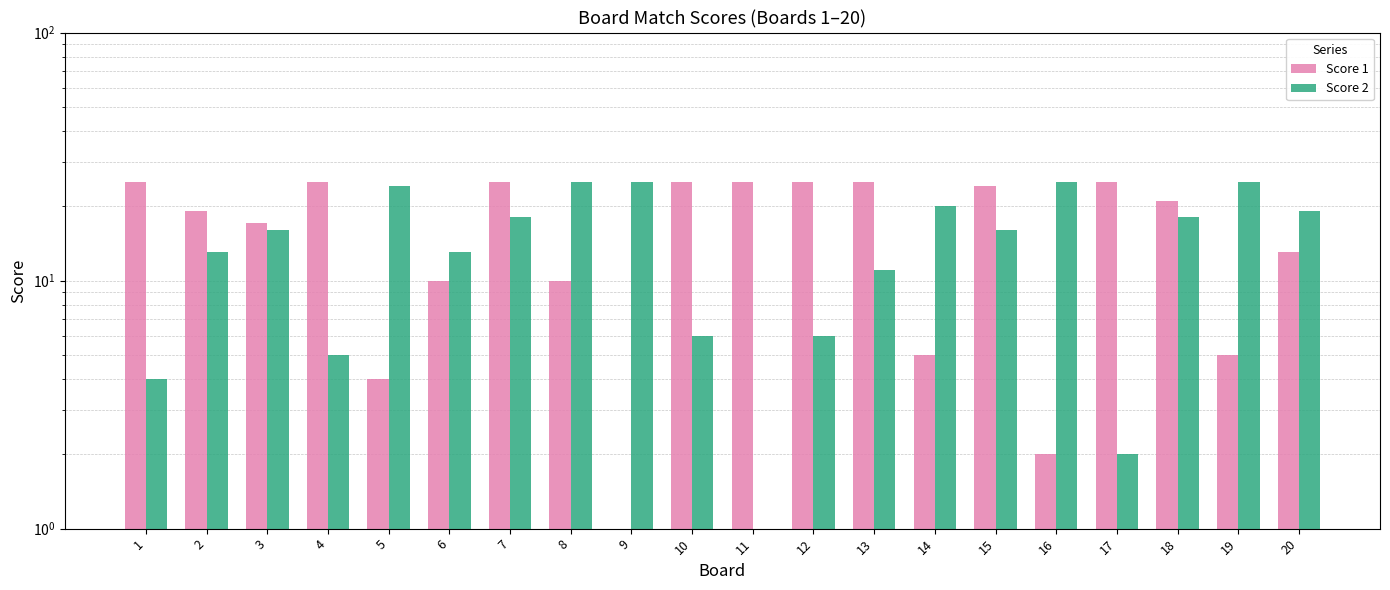

Where is Score 2 nearest to the value 12?

2